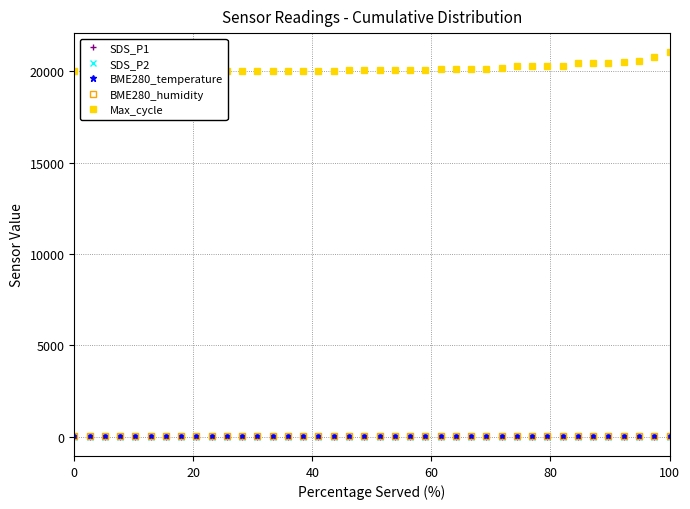

Which series has the largest total across all categories?

Max_cycle